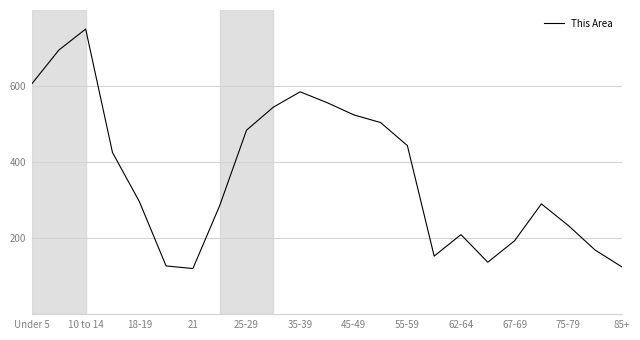

What is the difference between the maximum and minimum values?

629.4